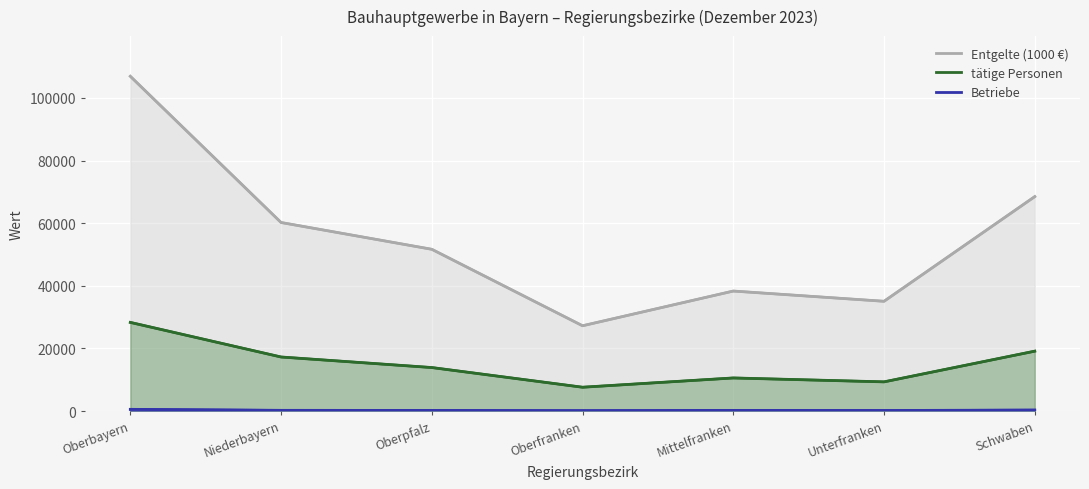

Reading left to right, transcribe all the data shown in this chart.

Betriebe: 547	227	196	132	207	172	317
tätige Personen: 28310	17262	13893	7607	10569	9322	19127
Entgelte (1000 €): 106893	60208	51652	27234	38318	35051	68477